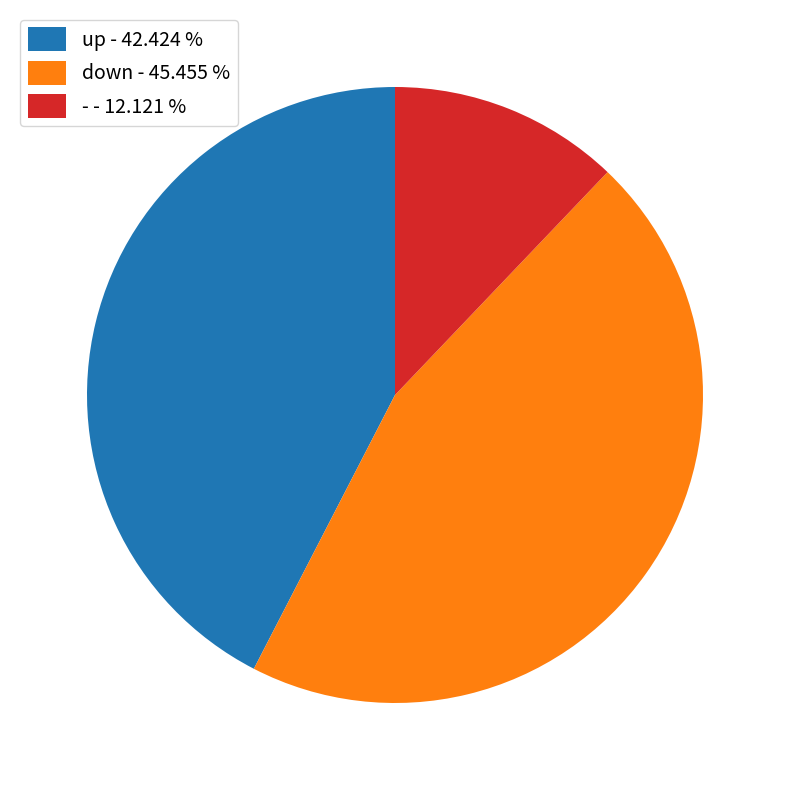

Which slice is the smallest?

-